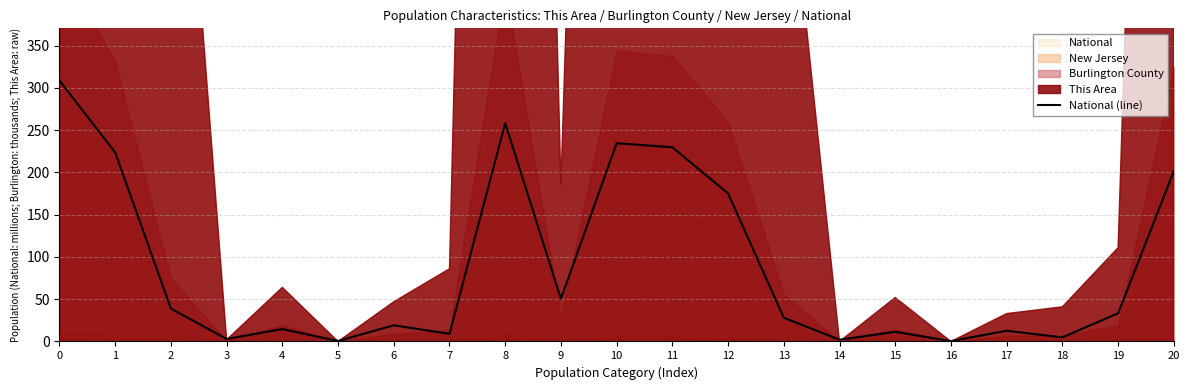

Which category has the lowest value across all series?

16